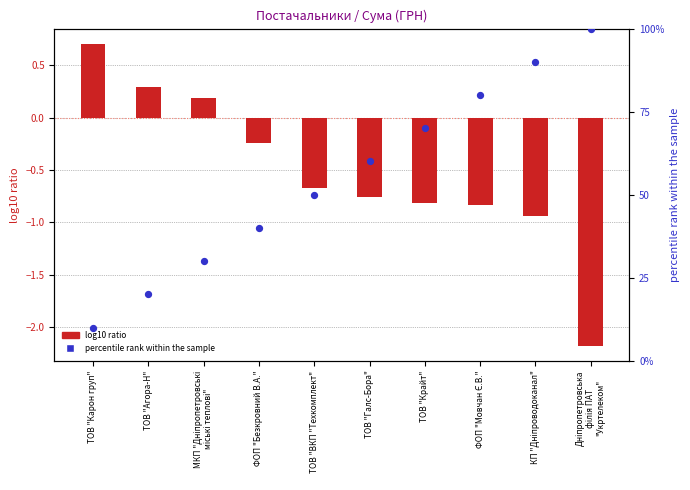

Which series has the widest spread of Y values?

percentile rank within the sample